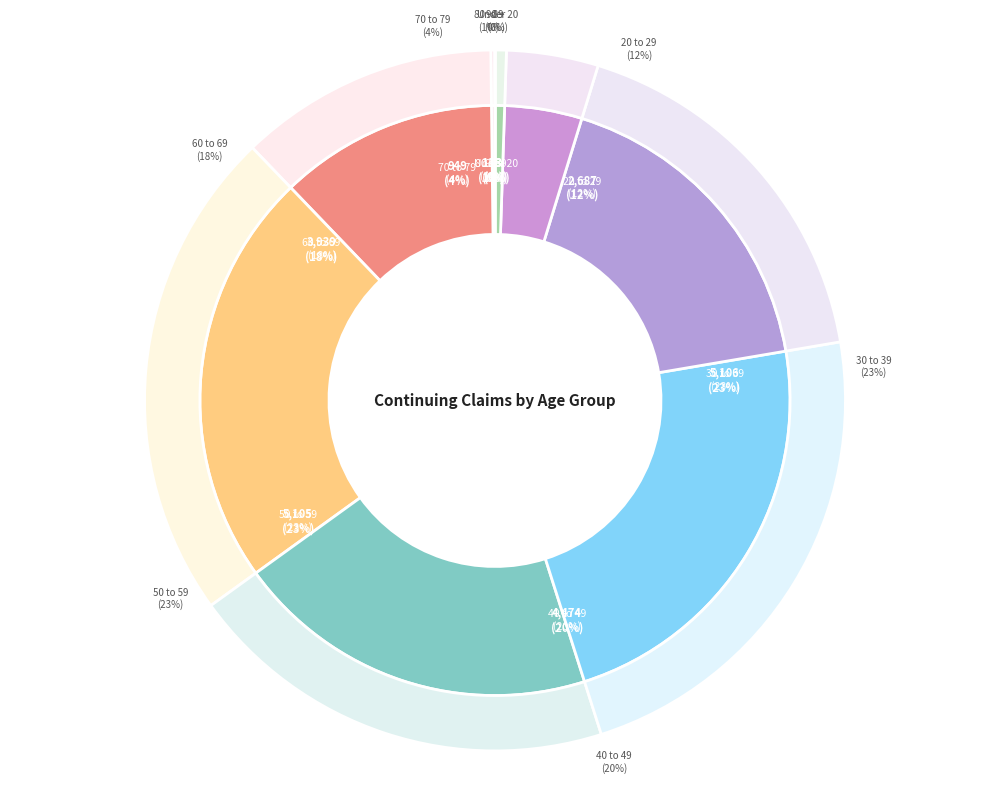

Is the sum of 60 to 69 and 90 + greater than half?

No